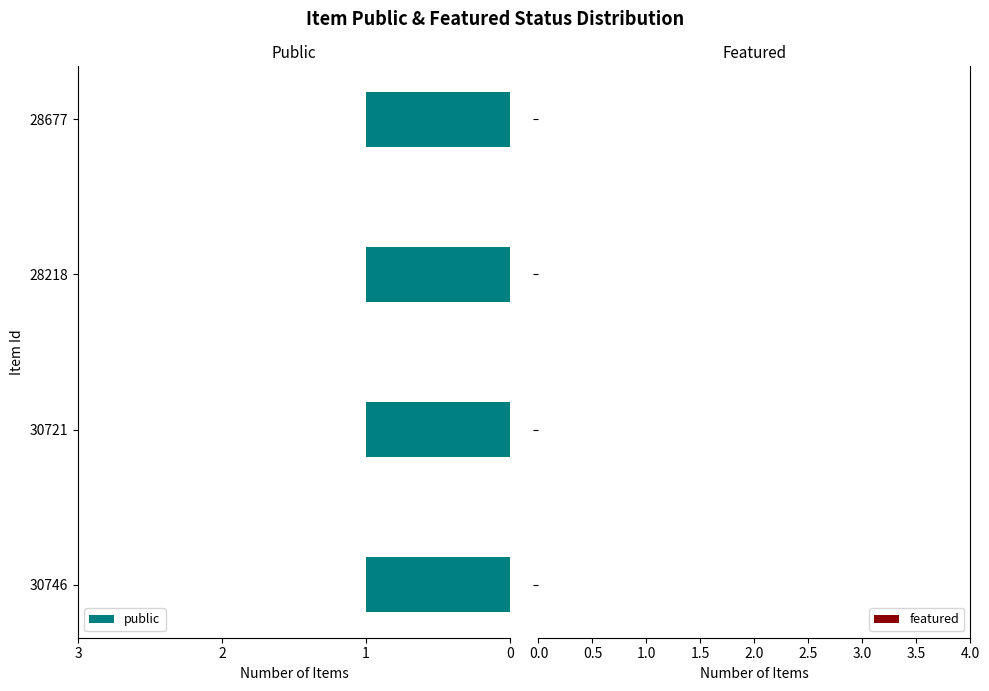

Is it true that public equals 1 at 28218?

True